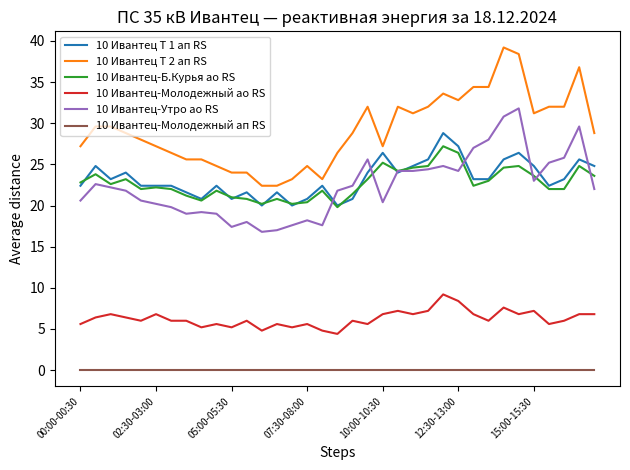

What is the difference between the maximum and minimum values in the 10 Ивантец-Б.Курья ао RS series?

7.4